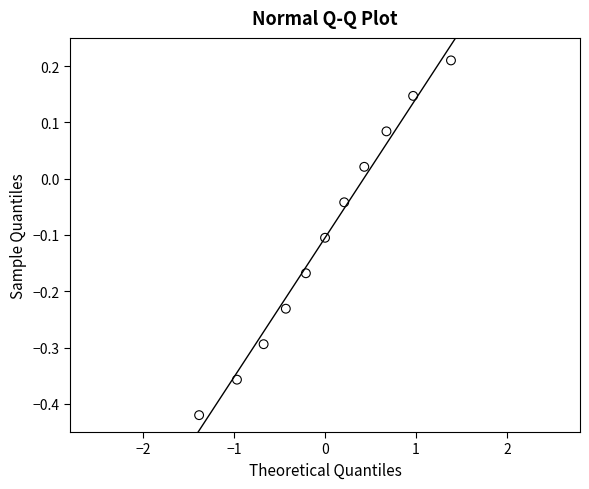

What is the range of Y values (max minus min)?

0.6